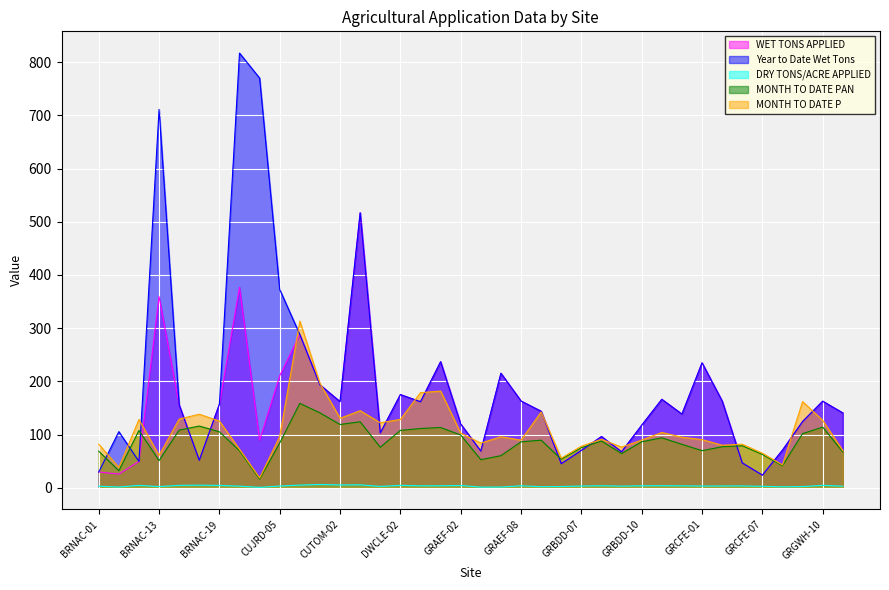

Which series has the widest spread of values?

Year to Date Wet Tons